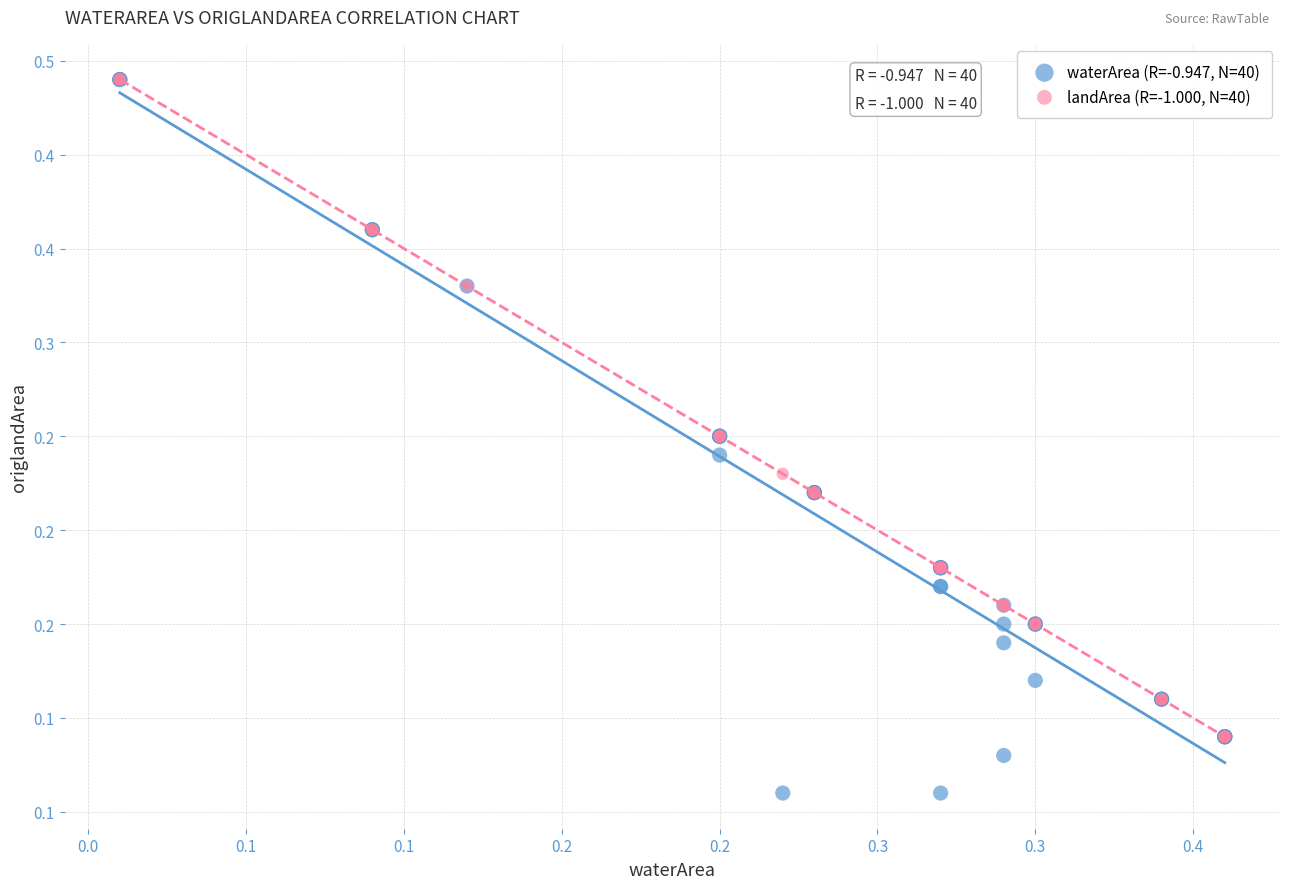

Which series has the widest spread of Y values?

waterArea (R=-0.947, N=40)